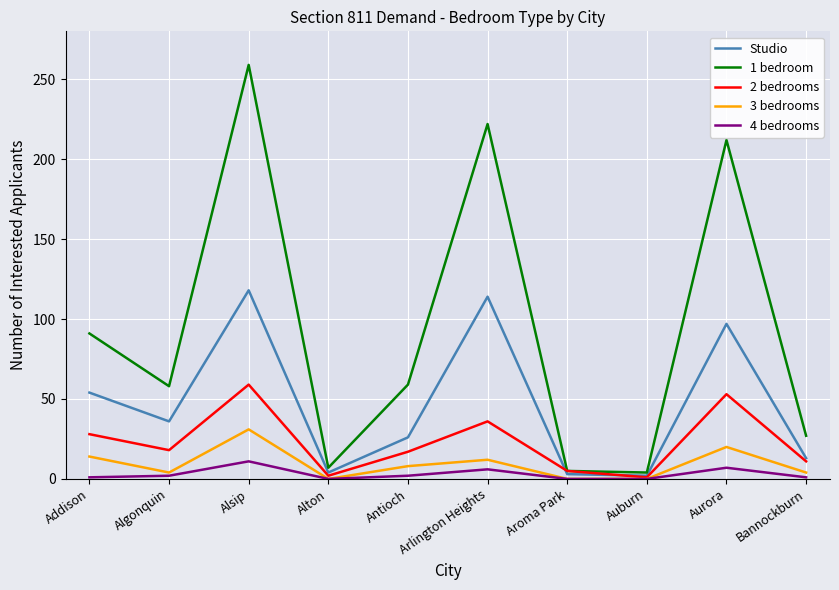

What is the total value across all series at Auburn?

7